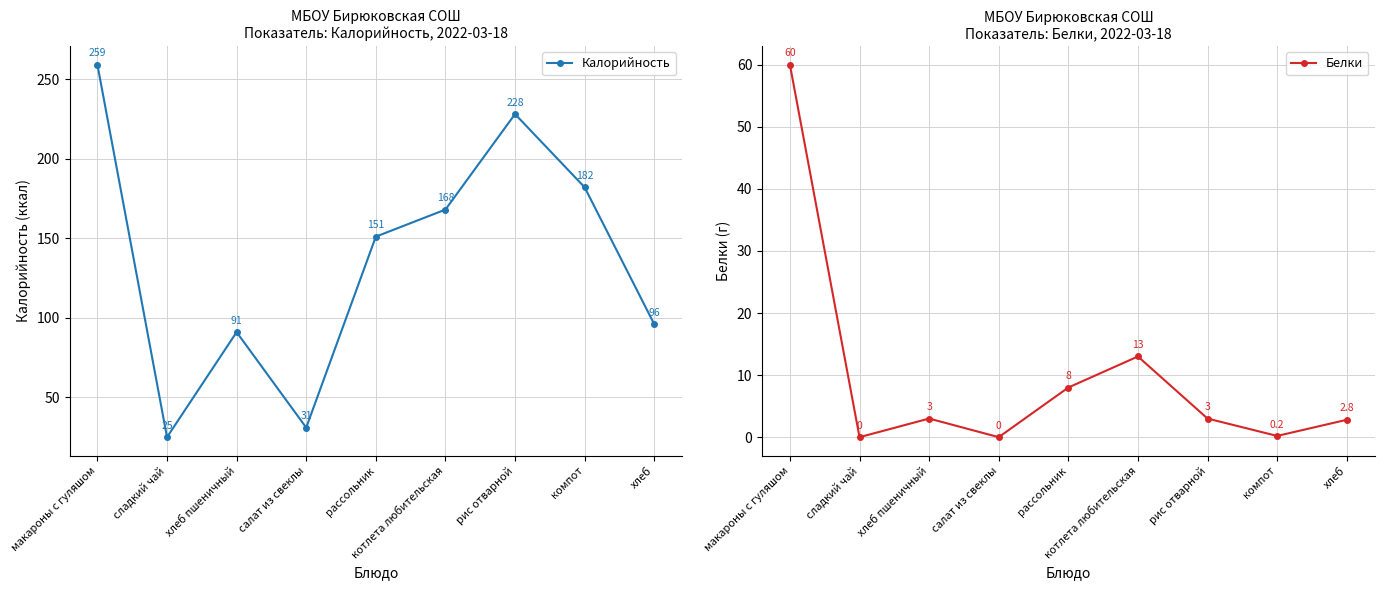

The Калорийность series shows 151.0 at рассольник. True or false?

True